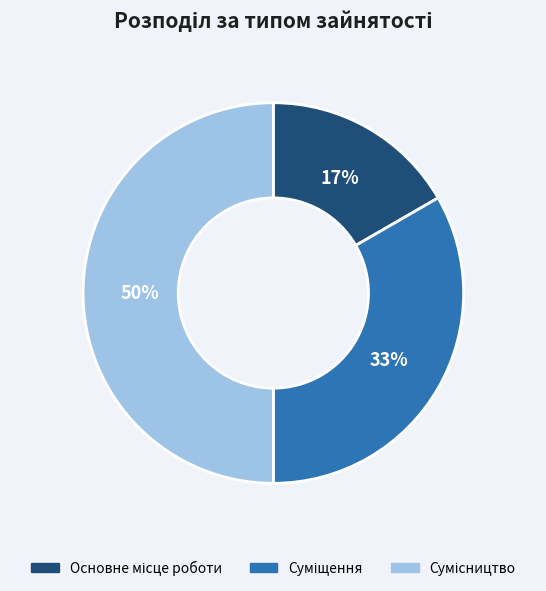

To the nearest percent, what is the average slice percentage?

33%